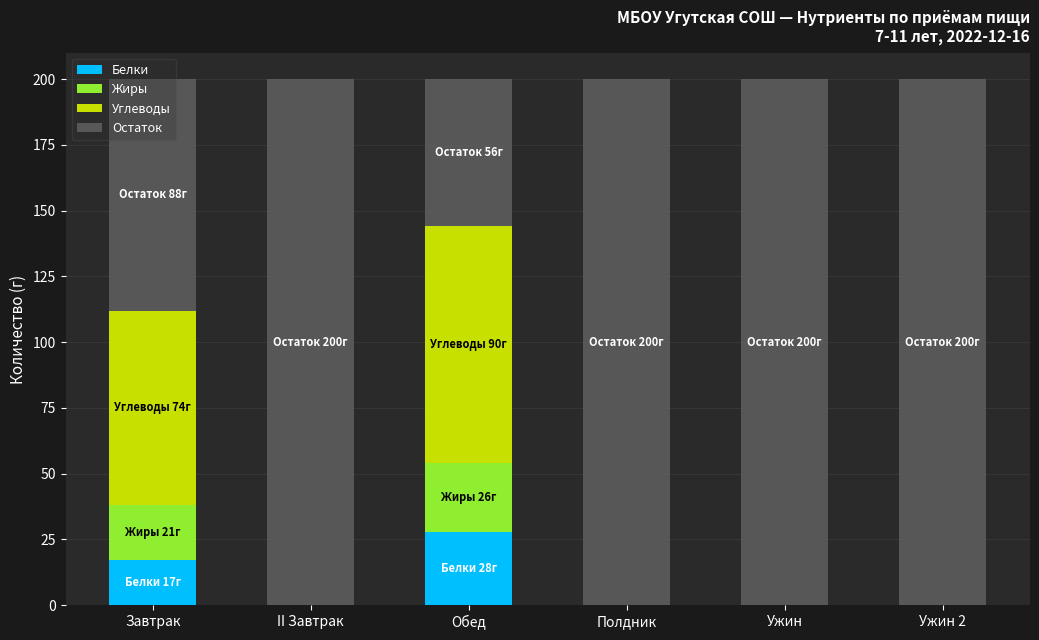

What is the sum of all Белки values?

45